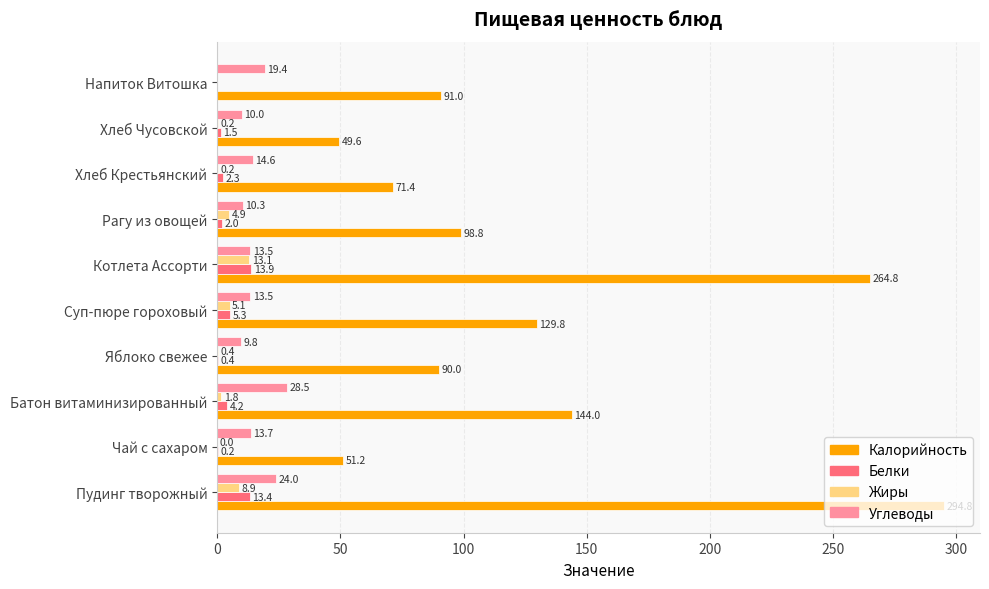

What is the sum of all Калорийность values?

1285.4